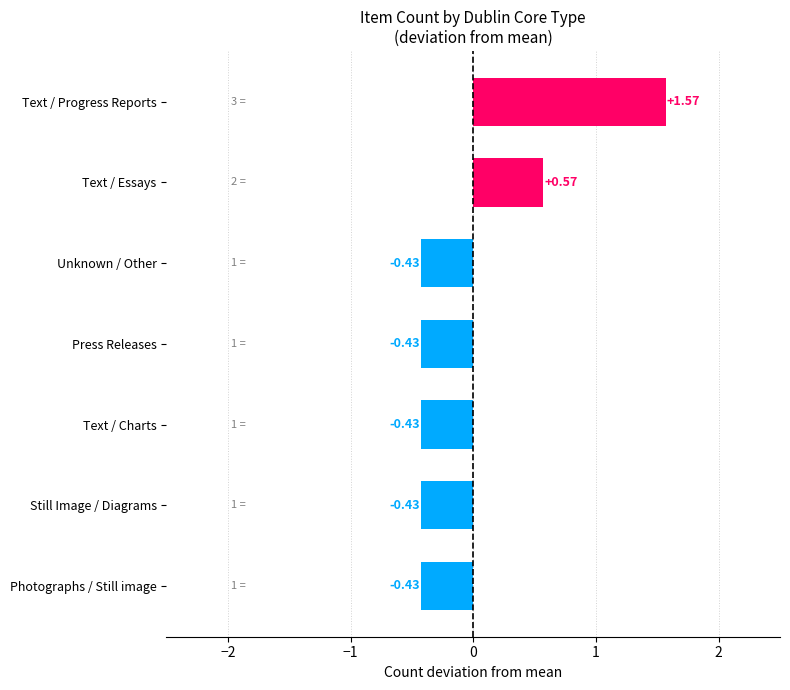

What is the difference between the maximum and second lowest values?

2.0